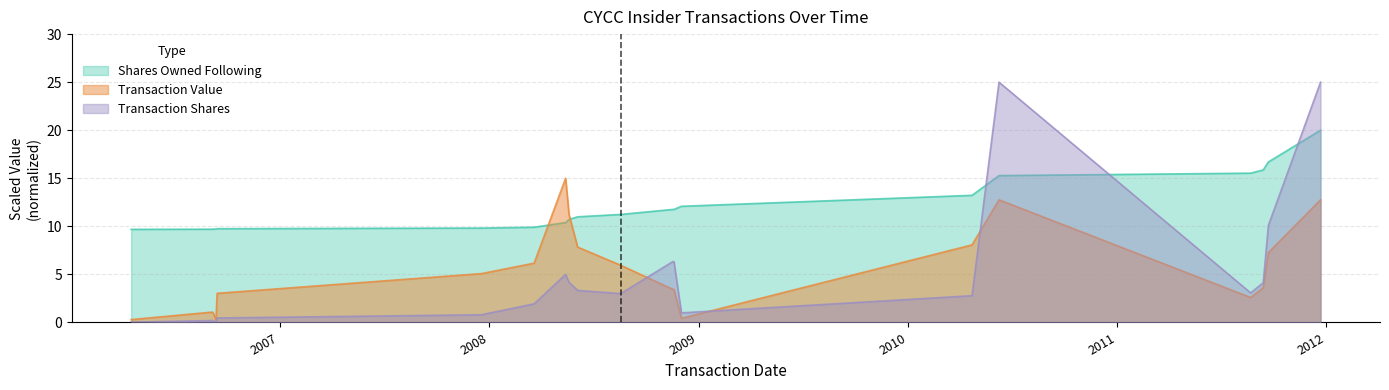

True or false: Transaction Value and Transaction Shares cross at least once.

True